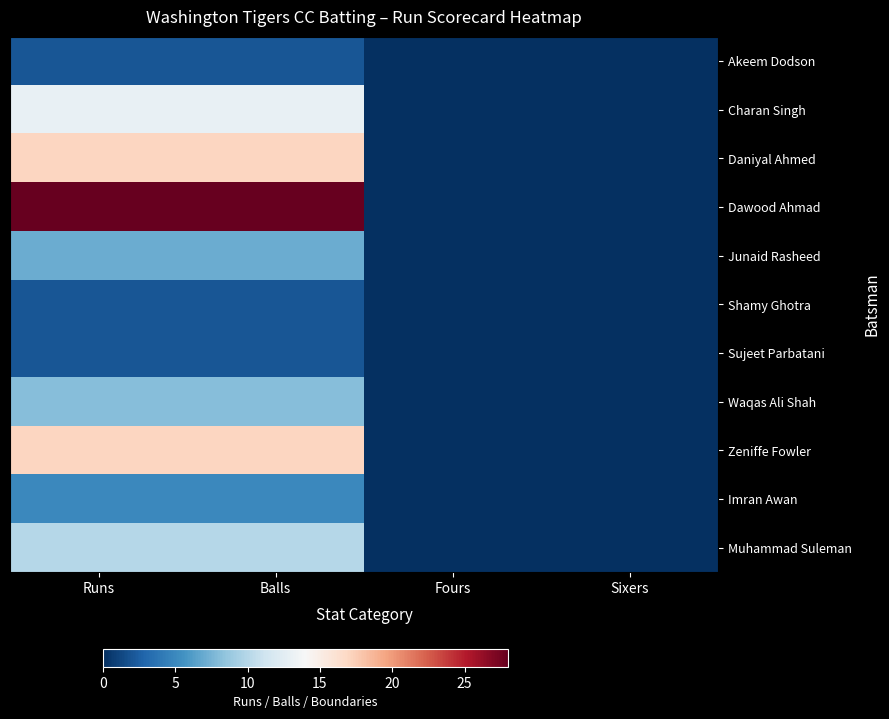

At how many categories does at least one series exceed 5?

2